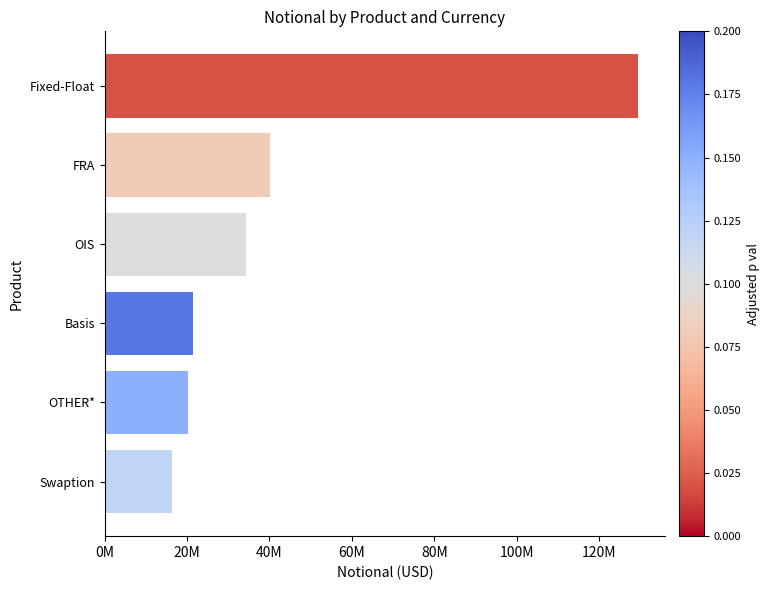

Does the chart contain any negative values?

No